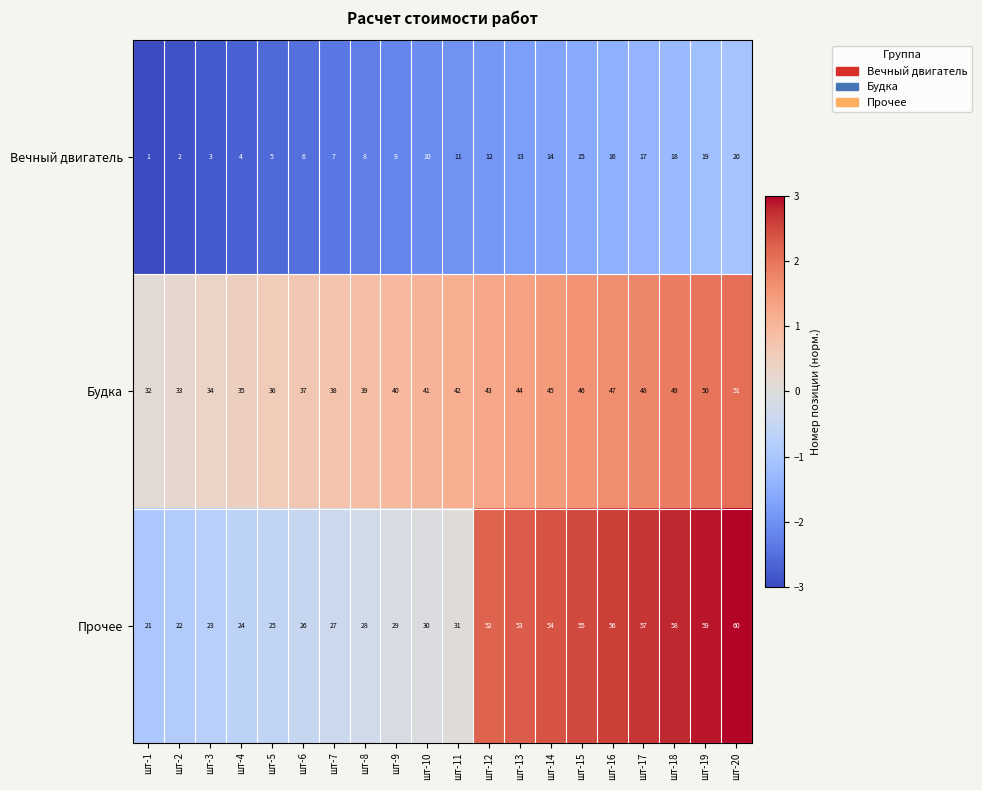

List the labels in order of Будка value, smallest first.

шт-1, шт-2, шт-3, шт-4, шт-5, шт-6, шт-7, шт-8, шт-9, шт-10, шт-11, шт-12, шт-13, шт-14, шт-15, шт-16, шт-17, шт-18, шт-19, шт-20